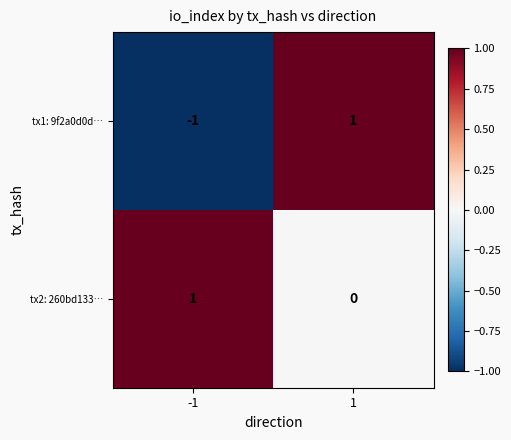

Which series has the largest range (max minus min)?

tx1: 9f2a0d0d…